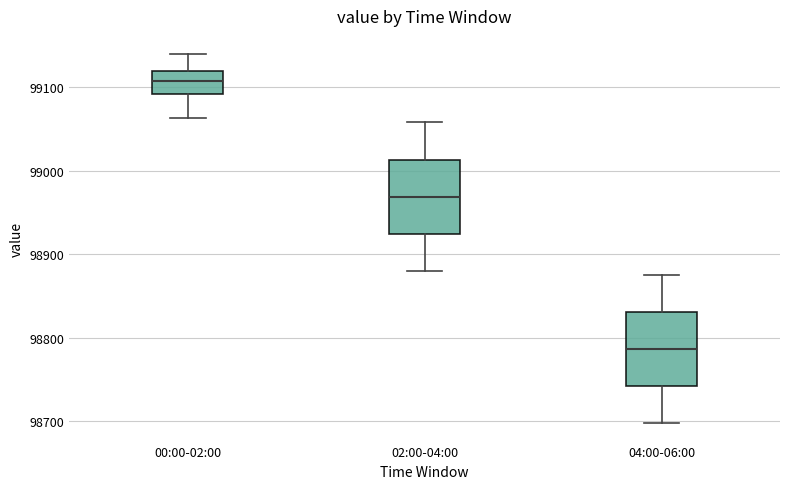

Reading left to right, read every box against the y-axis: the position of its median line, the range the box covers, and the ends of its whiskers. The values are not printed on the chart, so give them approximately, as read against the axis.

00:00-02:00: median 99110, box 99090 to 99120, whiskers 99060 to 99140
02:00-04:00: median 98970, box 98920 to 99010, whiskers 98880 to 99060
04:00-06:00: median 98790, box 98740 to 98830, whiskers 98700 to 98880